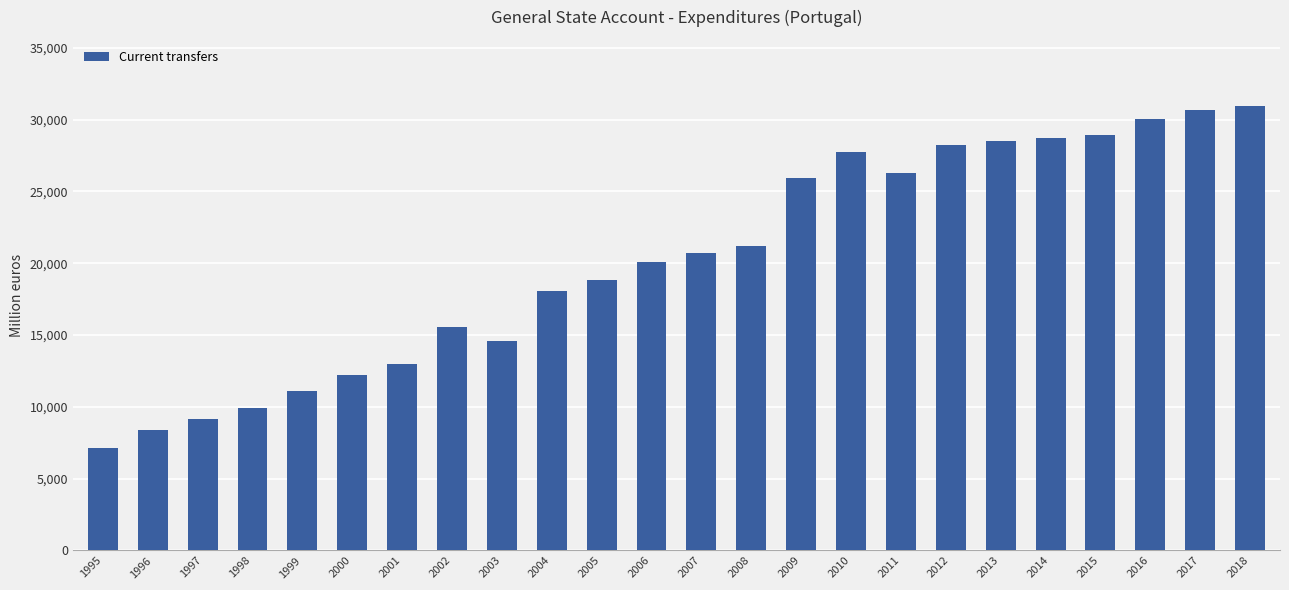

How many values are below 20682?

12